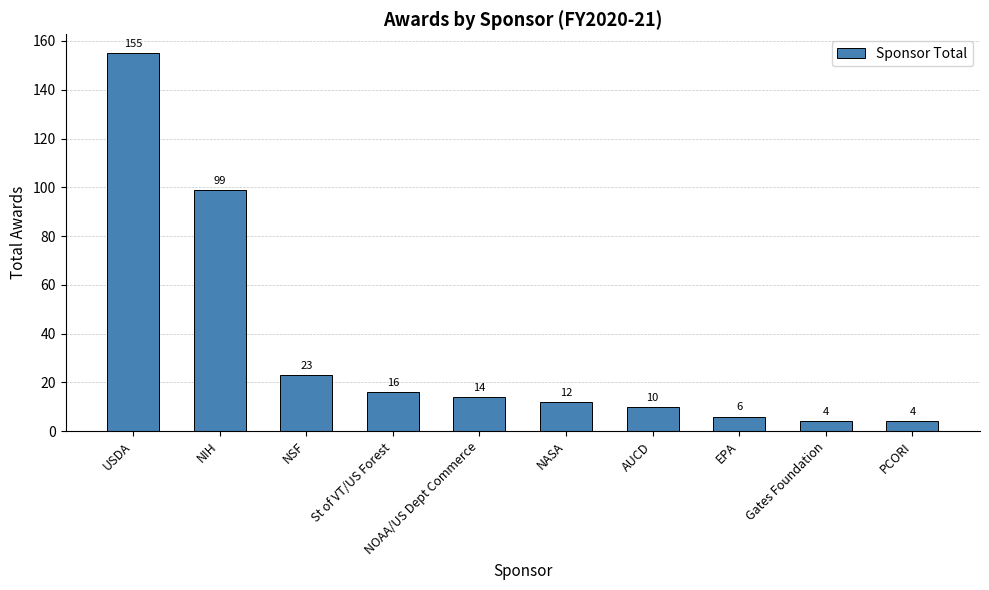

What is the label of the 3rd bar from the right?

EPA